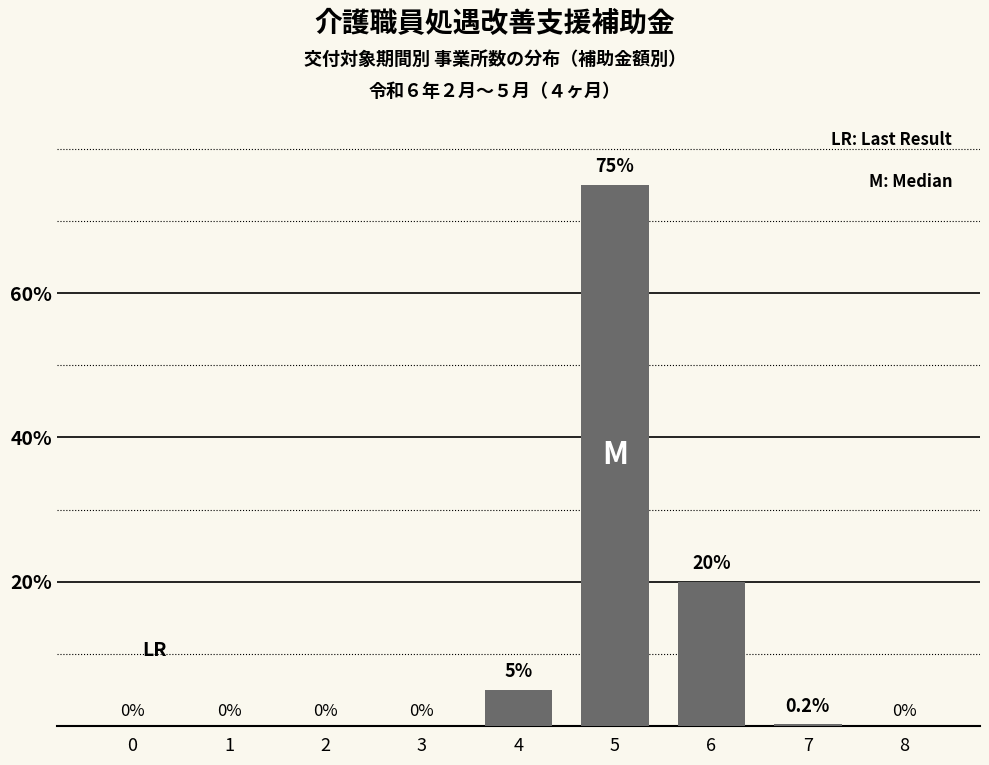

Reading left to right, extract all data points from this chart.

0=0.0	1=0.0	2=0.0	3=0.0	4=5.0	5=75.0	6=20.0	7=0.2	8=0.0